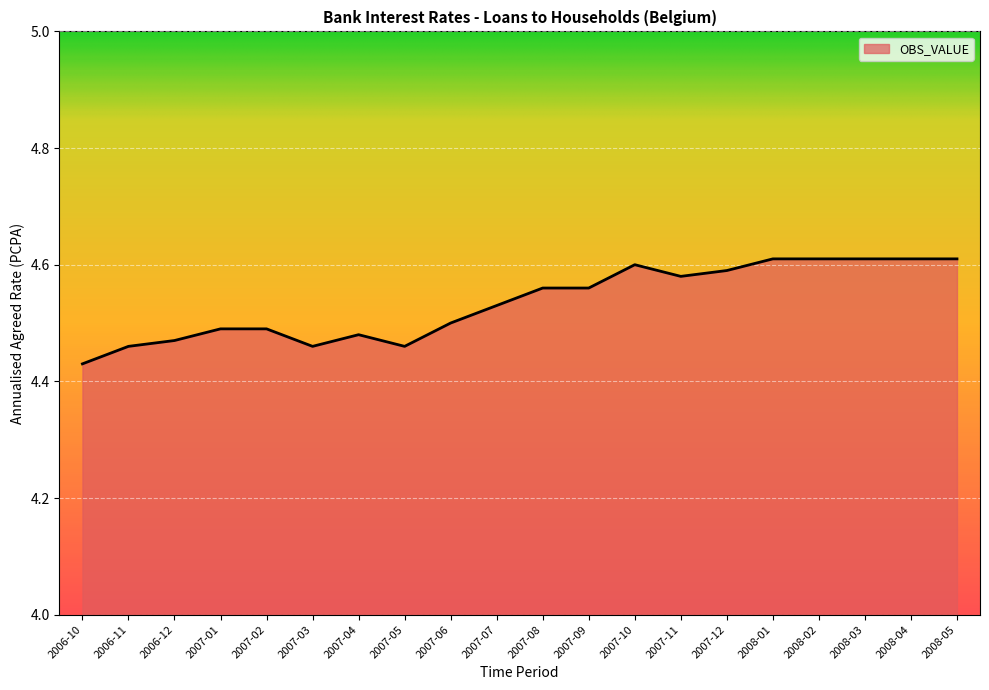

True or false: there are more than 0 points higher than both neighbors.

True